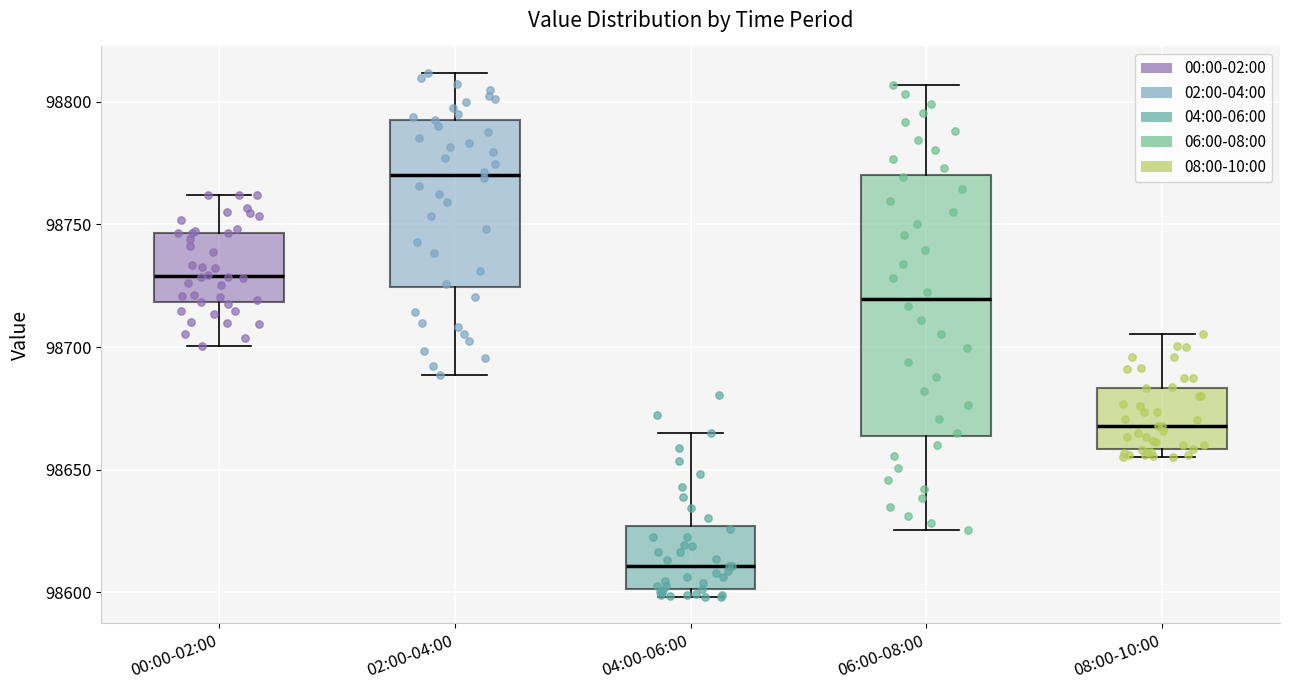

Comparing the boxes themselves (not the whiskers), which one is the tallest?

06:00-08:00